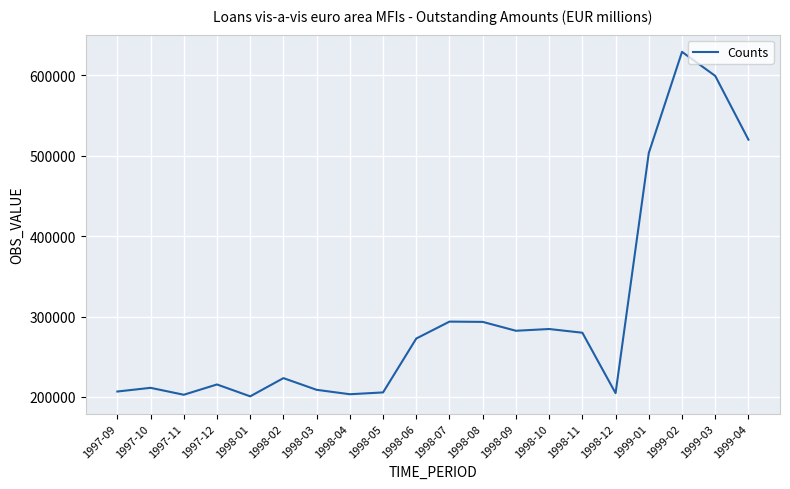

What is the ratio of the value at 1998-10 to the value at 1998-12?

1.4